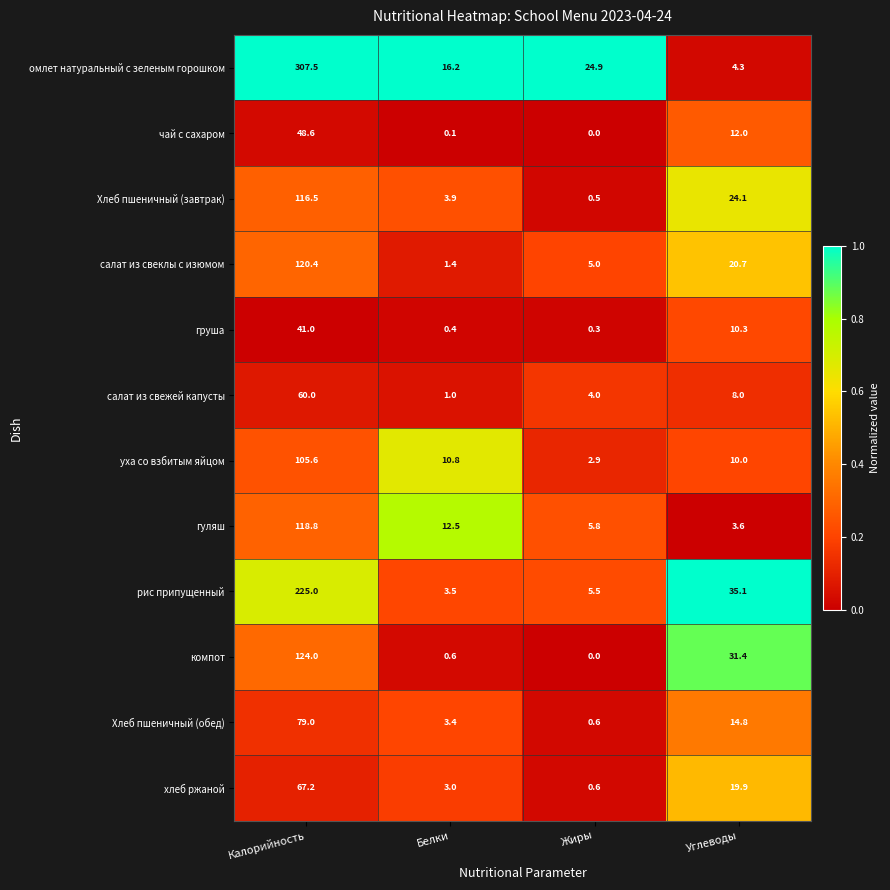

What is the total value across all series at Жиры?

50.1